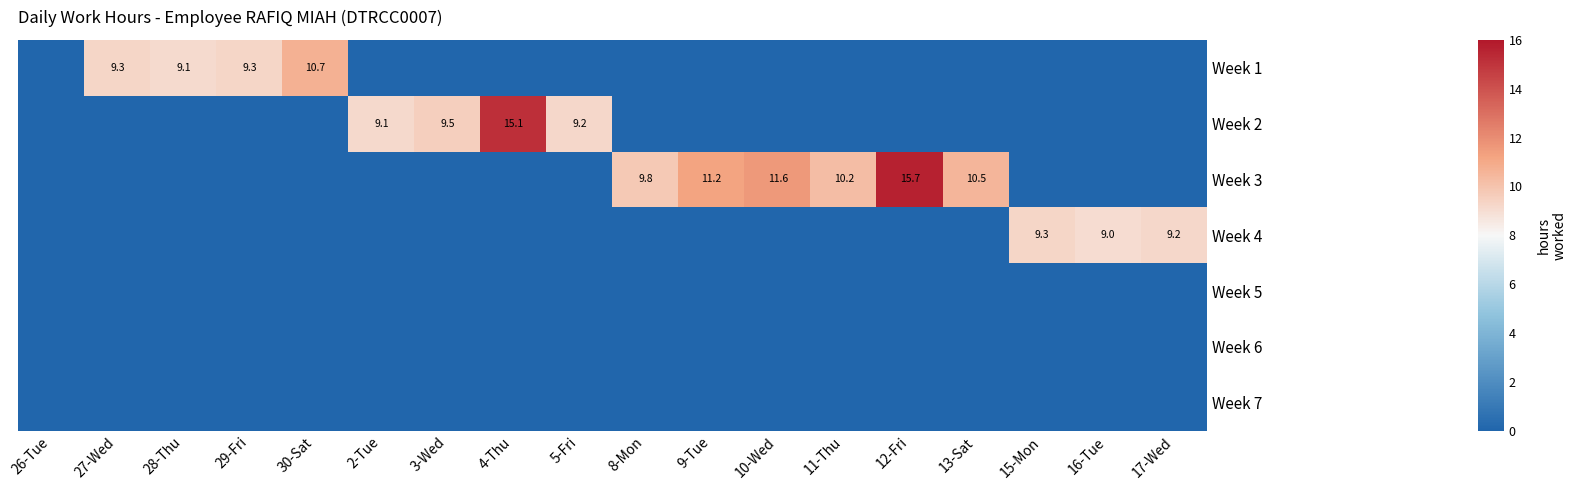

The Week 3 series shows 18.4 at 10-Wed. True or false?

False